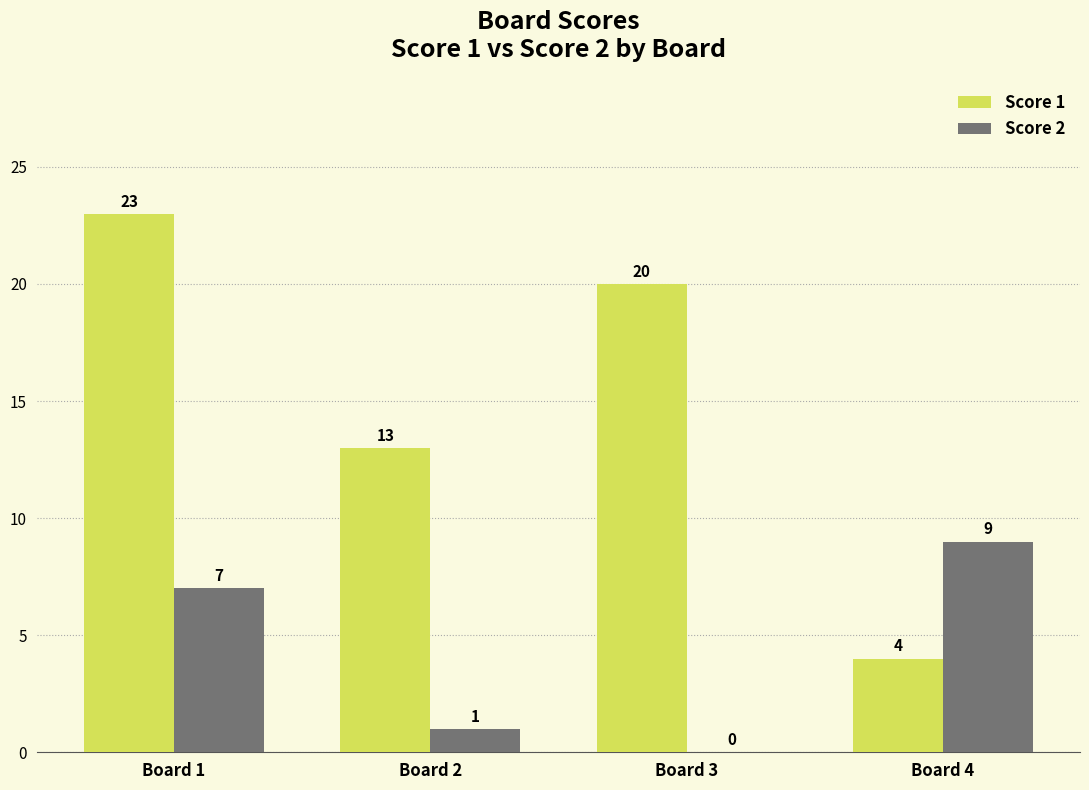

The Score 1 series shows 4 at Board 4. True or false?

True